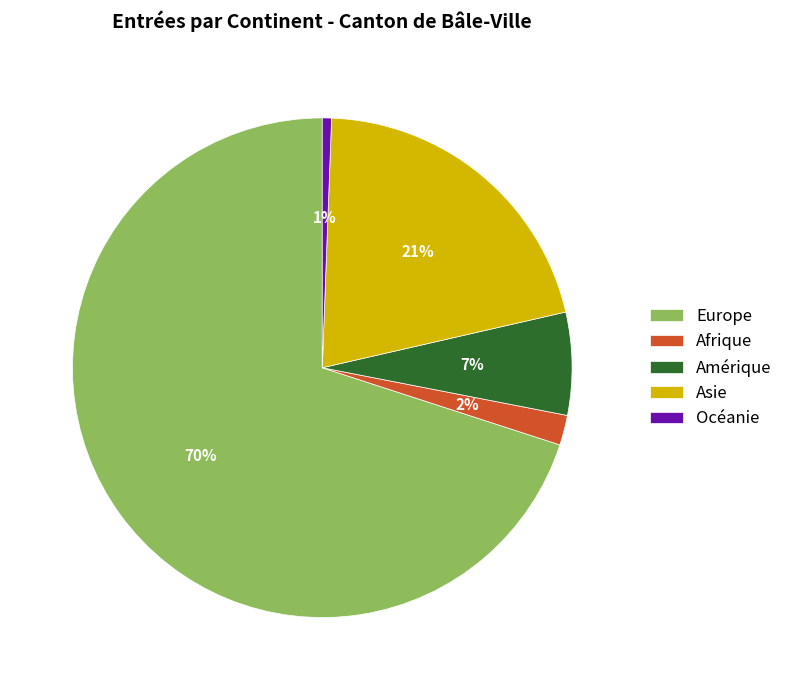

To the nearest percent, what is the average slice percentage?

20%